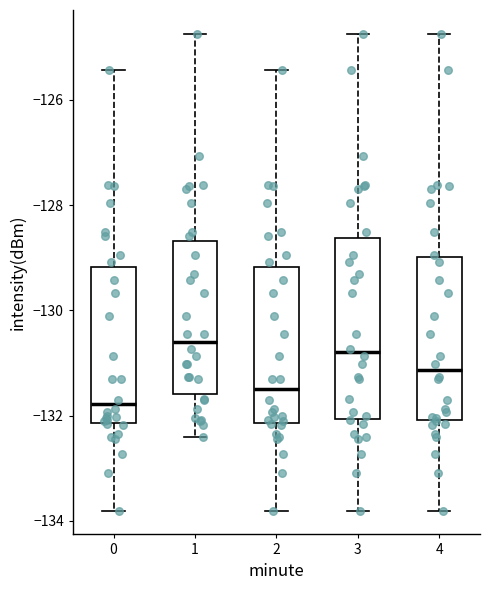

Reading left to right, read every box against the y-axis: the position of its median line, the range the box covers, and the ends of its whiskers. The values are not printed on the chart, so give them approximately, as read against the axis.

0: median -131.8, box -132.2 to -129.2, whiskers -133.8 to -125.4
1: median -130.6, box -131.6 to -128.6, whiskers -132.4 to -124.8
2: median -131.6, box -132.2 to -129.2, whiskers -133.8 to -125.4
3: median -130.8, box -132.0 to -128.6, whiskers -133.8 to -124.8
4: median -131.2, box -132.0 to -129.0, whiskers -133.8 to -124.8